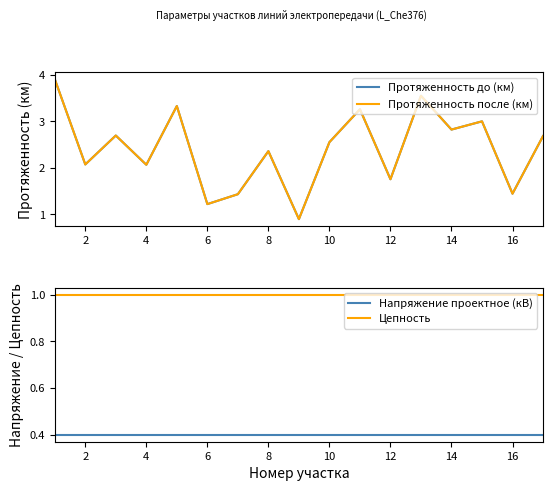

What is the average value of the Цепность series?

1.0